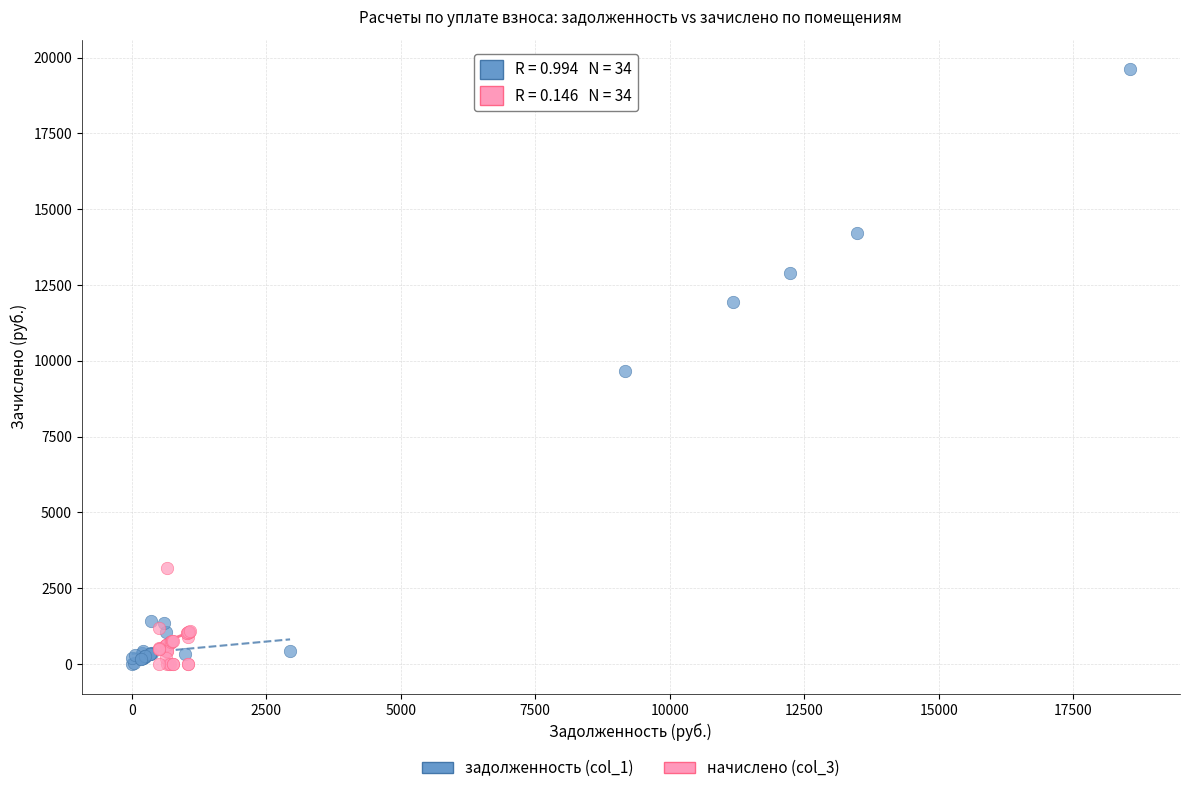

Which series has the largest Y range (max minus min)?

задолженность (col_1)